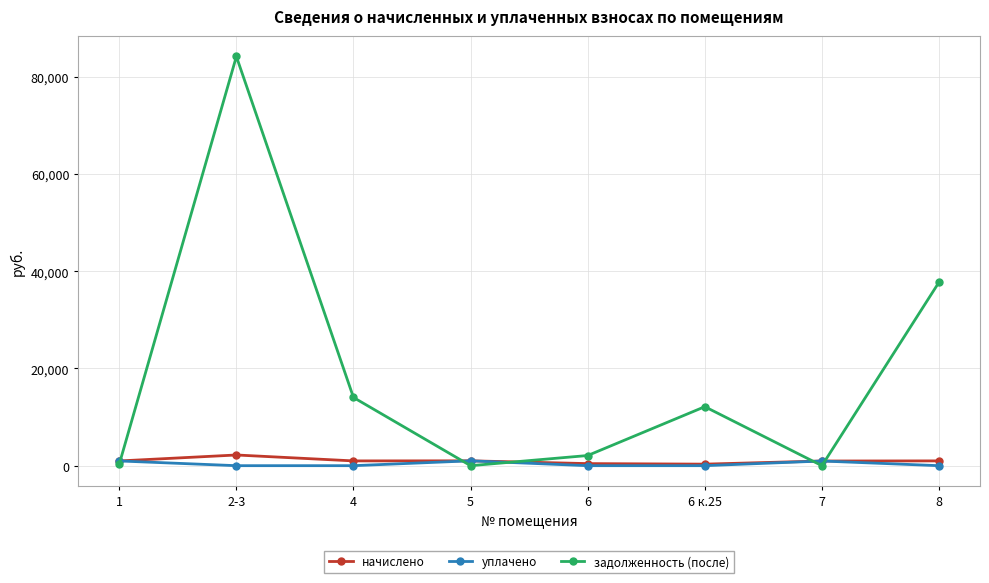

In задолженность (после), how many points are lower than both neighbors (excluding endpoints)?

2